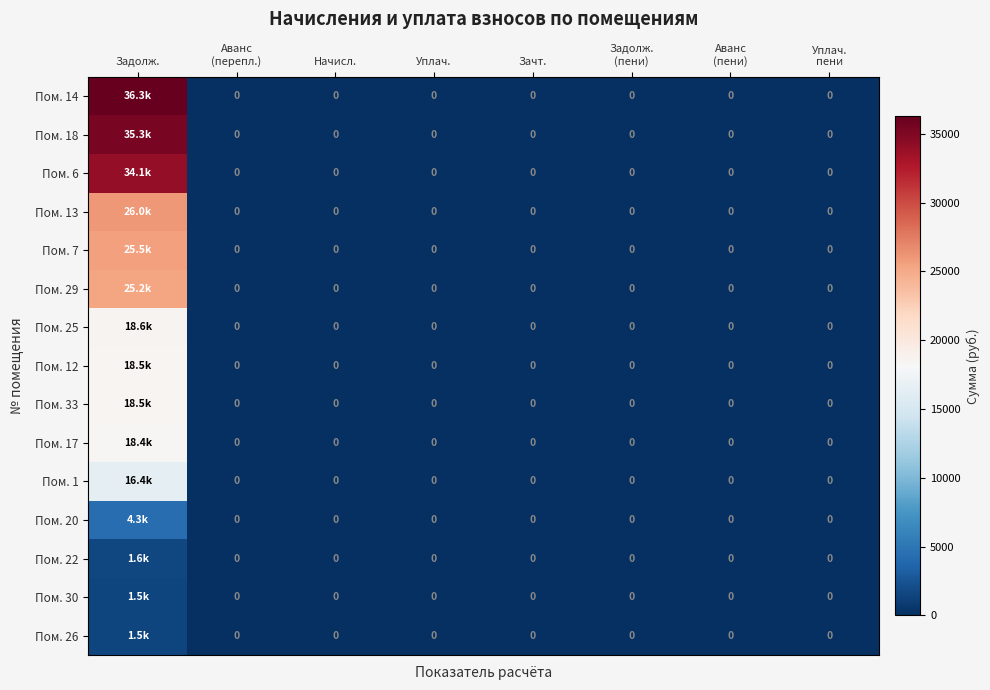

The Пом. 14 series shows 23374.4 at Уплач. пени. True or false?

False